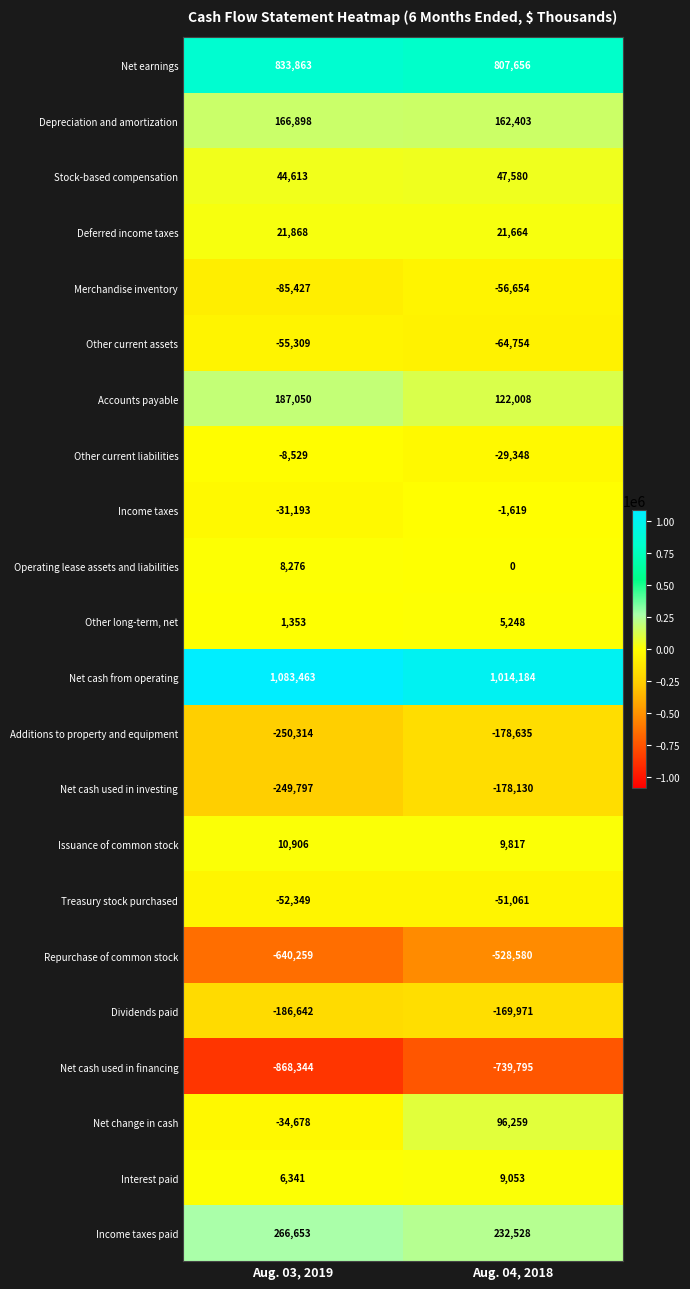

What is the difference between the Income taxes paid values at Aug. 03, 2019 and Aug. 04, 2018?

34125